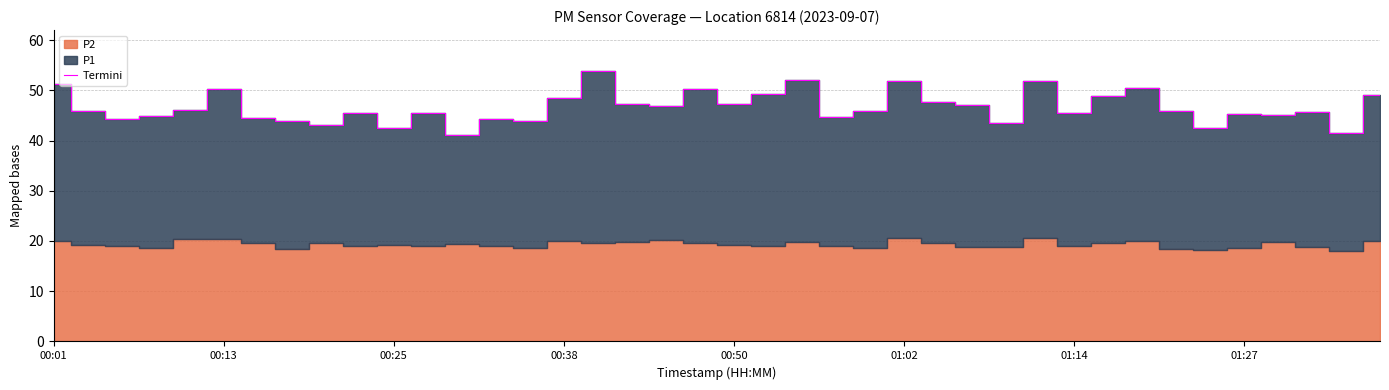

What is the smallest value displayed?

41.1